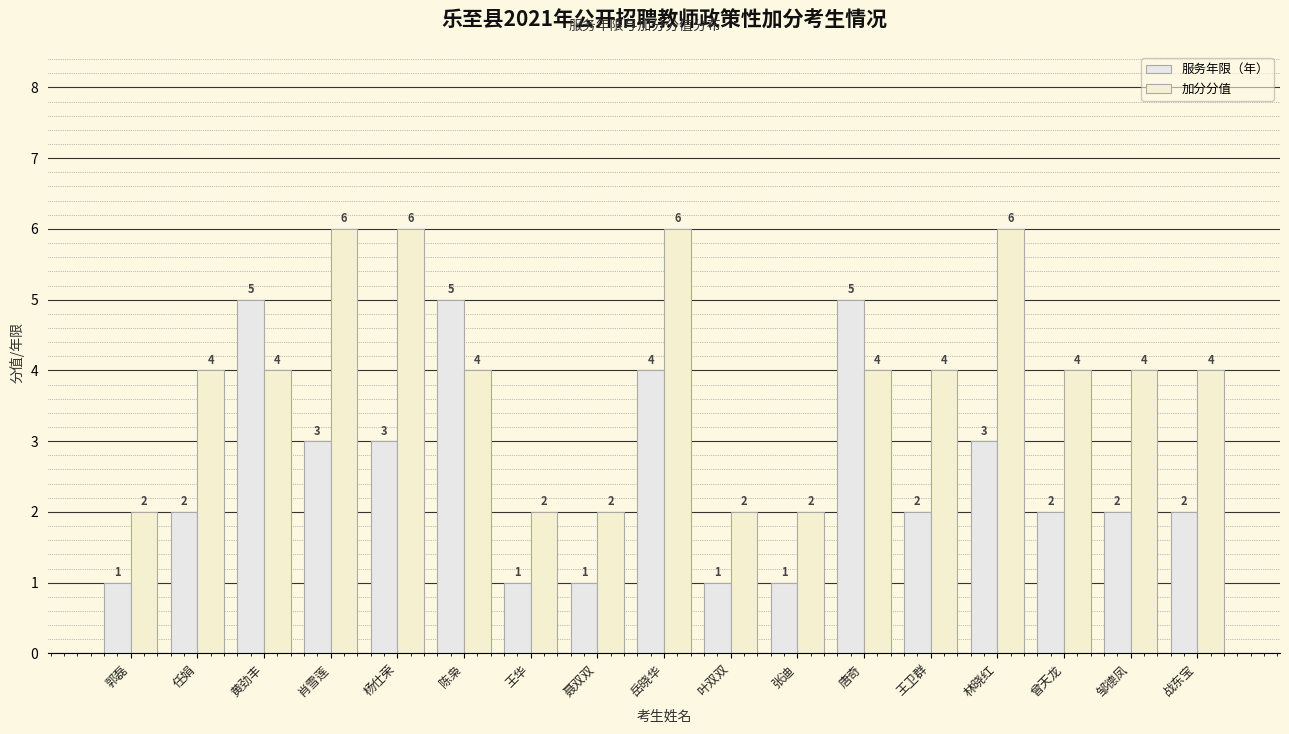

Reading left to right, what are all the values shown in this chart?

服务年限（年）: 1	2	5	3	3	5	1	1	4	1	1	5	2	3	2	2	2
加分分值: 2	4	4	6	6	4	2	2	6	2	2	4	4	6	4	4	4